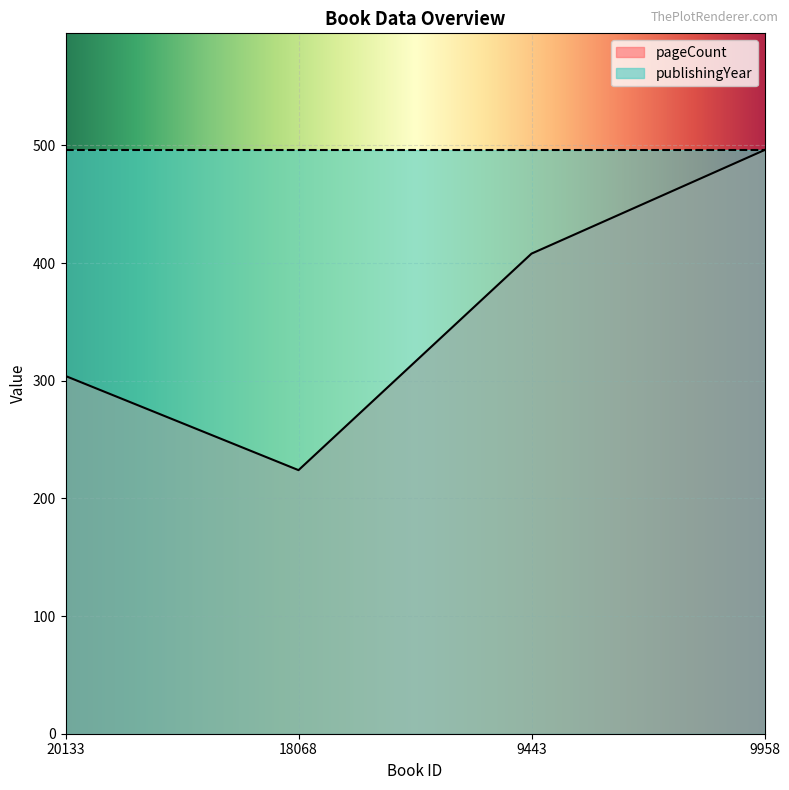

The chart shows a value of 99 at 9443. True or false?

False